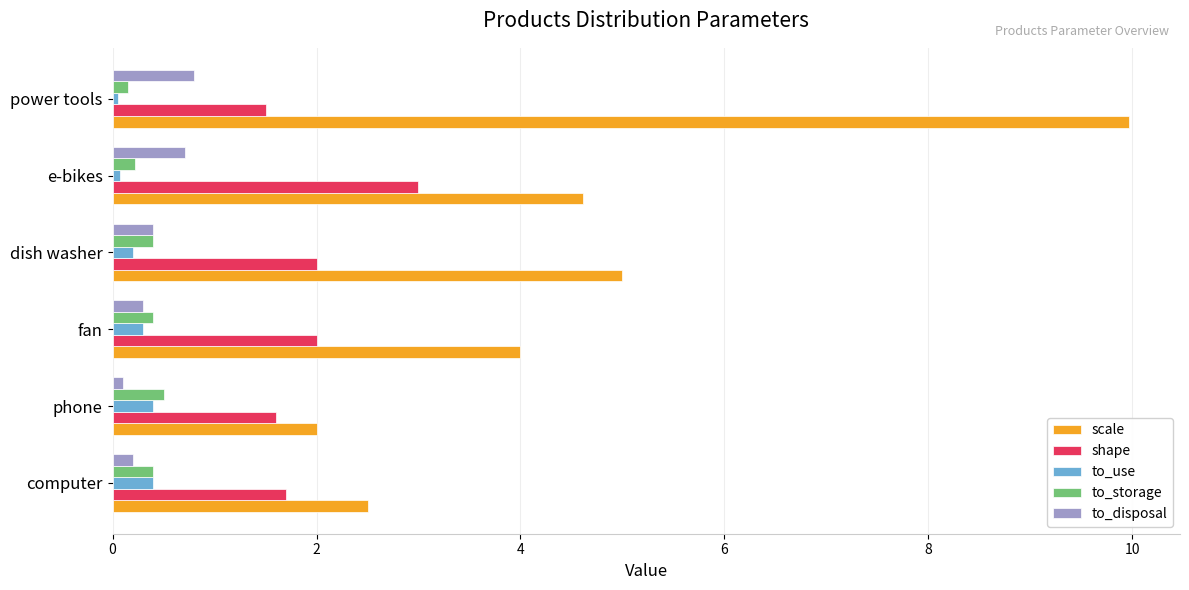

Which series has the largest total across all categories?

scale